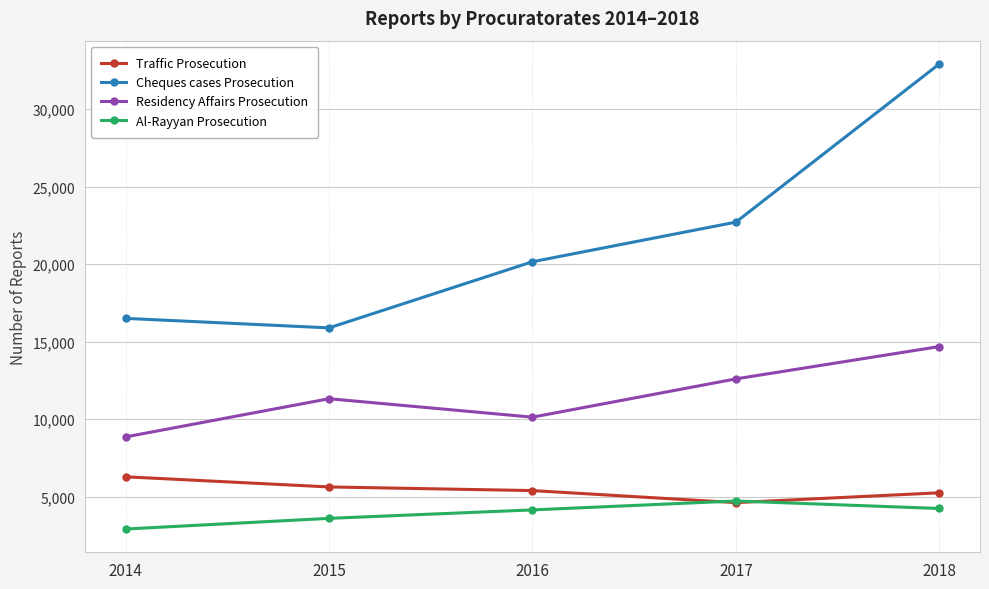

True or false: Traffic Prosecution and Cheques cases Prosecution intersect in this chart.

False